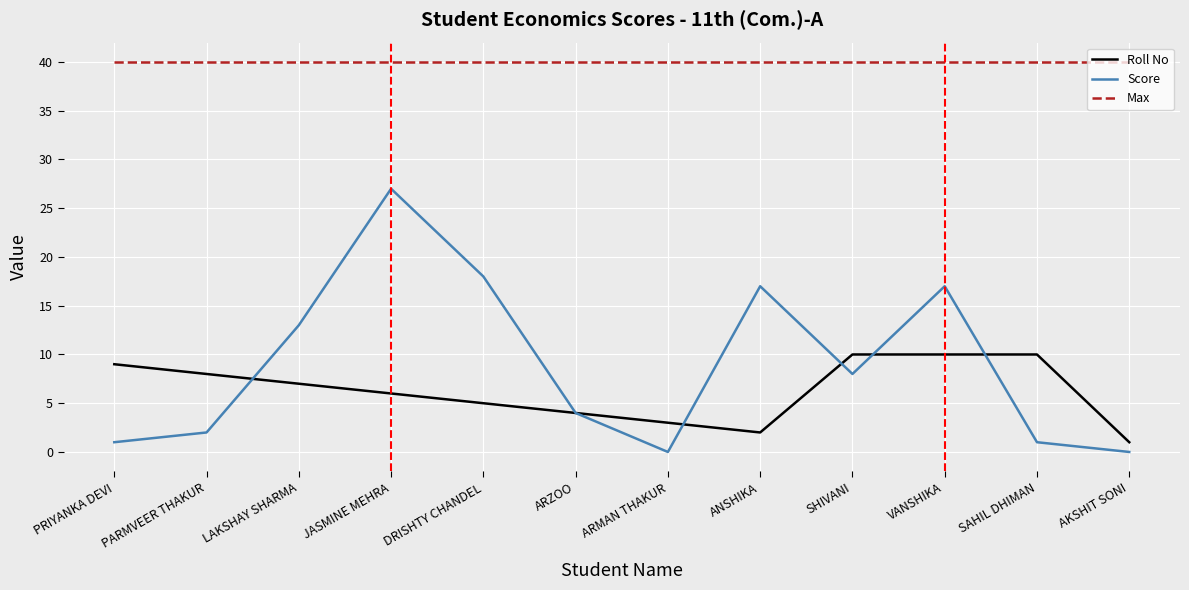

What is the difference between the highest and lowest values at SHIVANI?

32